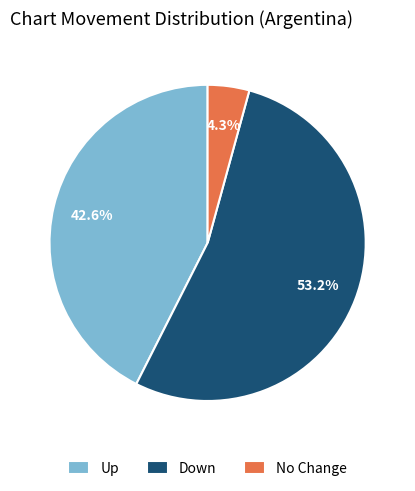

Between Up and No Change, which is larger?

Up